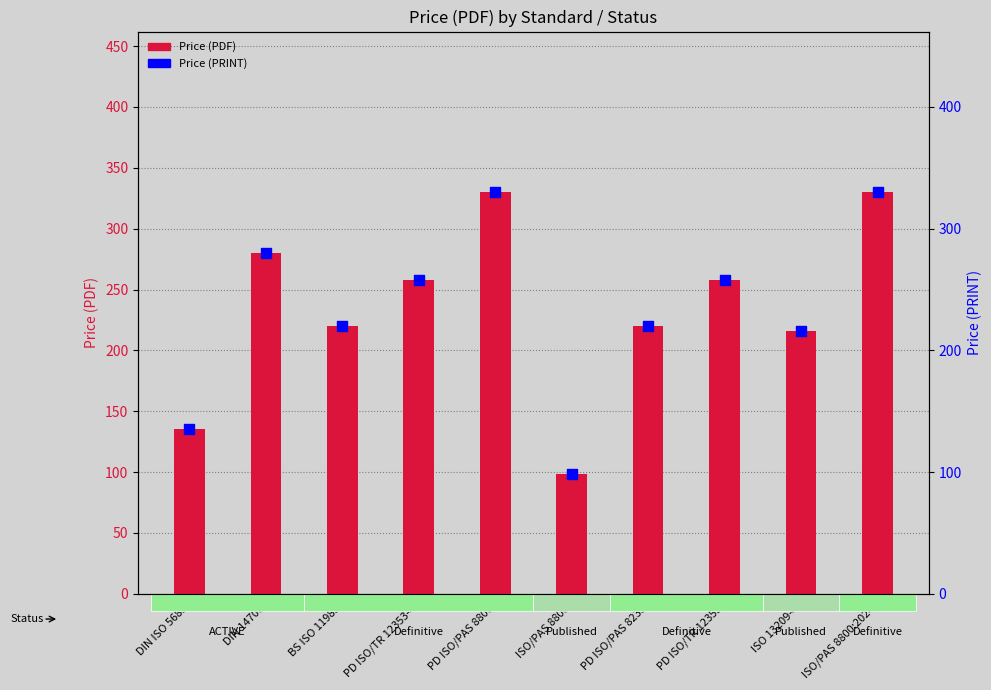

At how many categories does at least one series exceed 174?

8